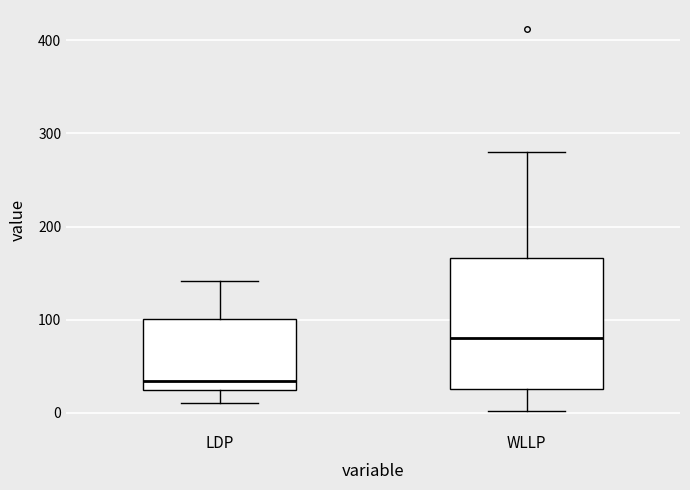

Reading left to right, transcribe this box plot: for each box, give where its median line is, the range the box spans, and where its two whiskers end, as read against the y-axis. The values are not printed on the chart, so give them approximately, as read against the axis.

LDP: median 30 (just above the box's lower edge), box 30 to 100, whiskers 10 to 140
WLLP: median 80, box 30 to 170, whiskers 0 to 280